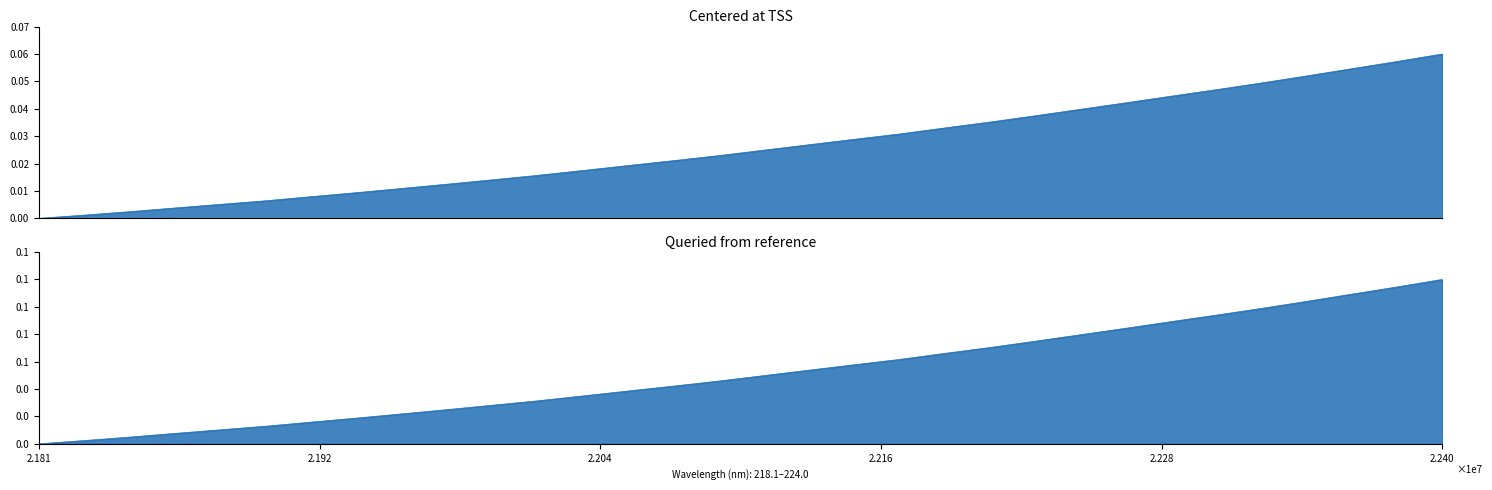

What is the label of the 17th point from the right?

220.9264